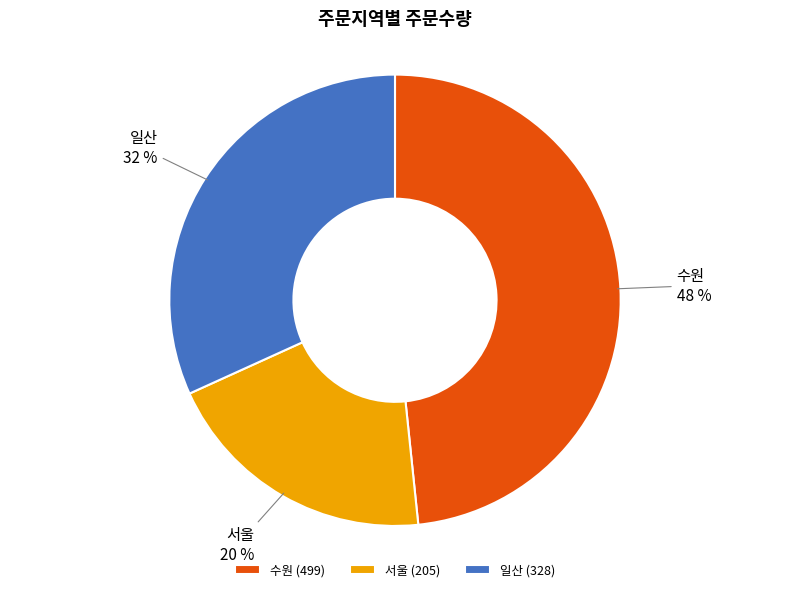

Is 서울 the majority of the pie?

No